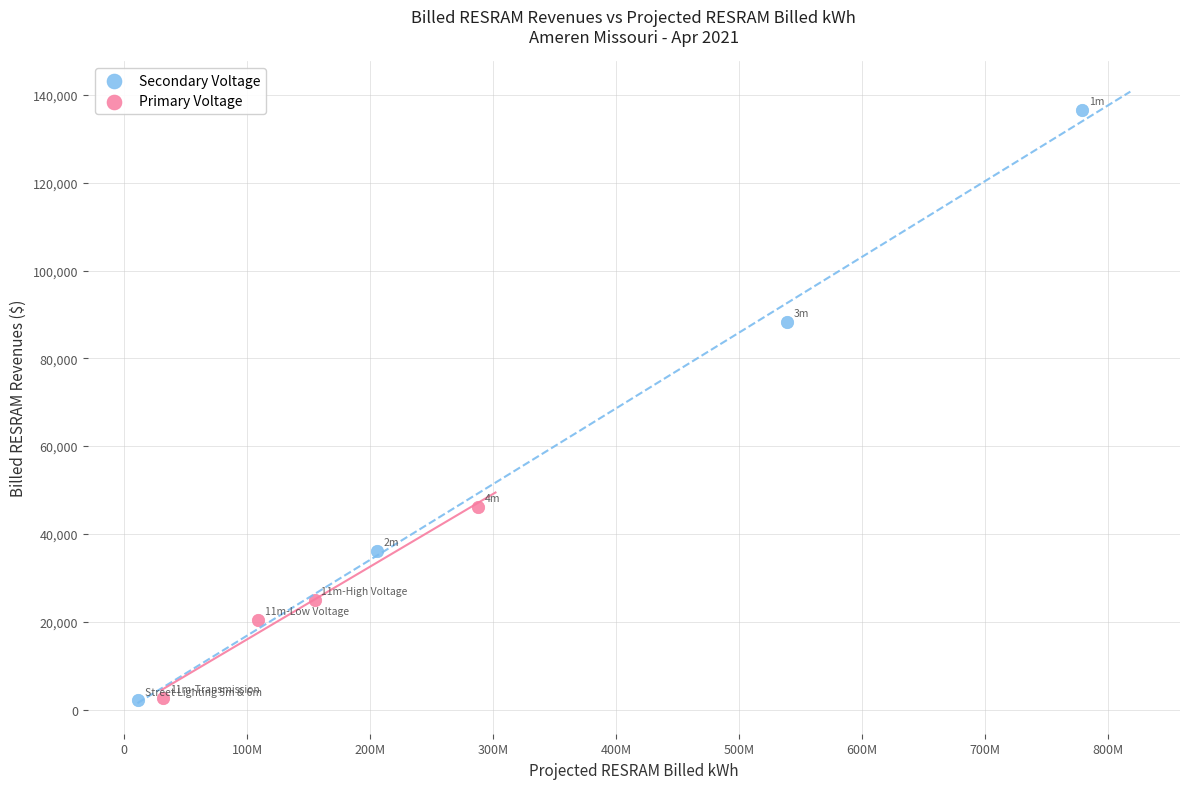

Which series contains the highest Y value?

Secondary Voltage